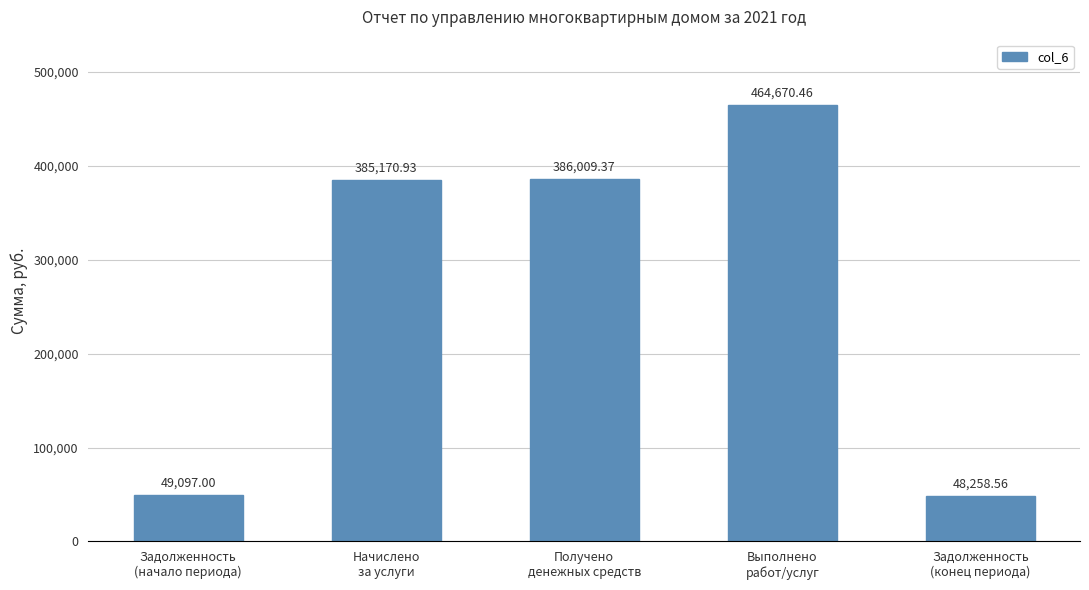

Reading left to right, list all the values displayed in this chart.

49097.0	385170.9	386009.4	464670.5	48258.6